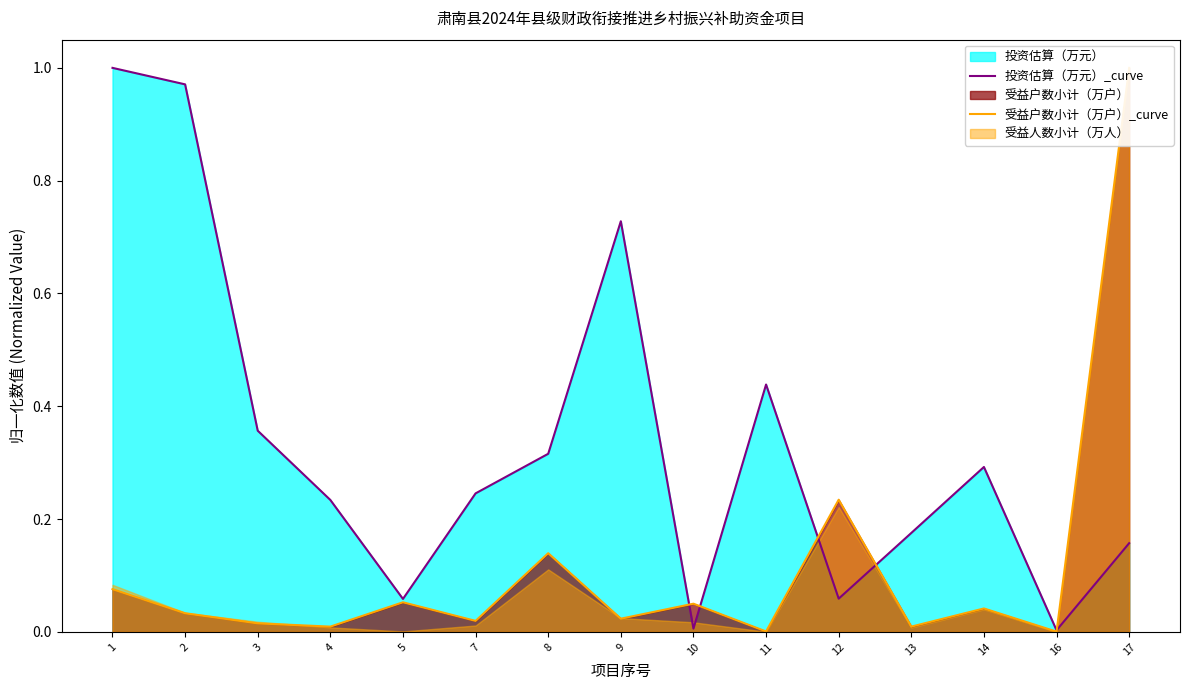

At 9, list the series in order from smallest to largest.

受益户数小计（万户）_curve, 投资估算（万元）_curve